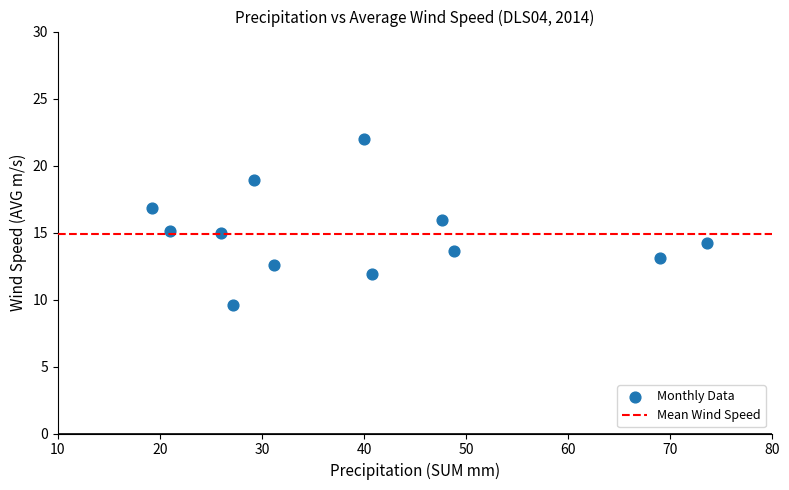

What is the average X value?

39.5